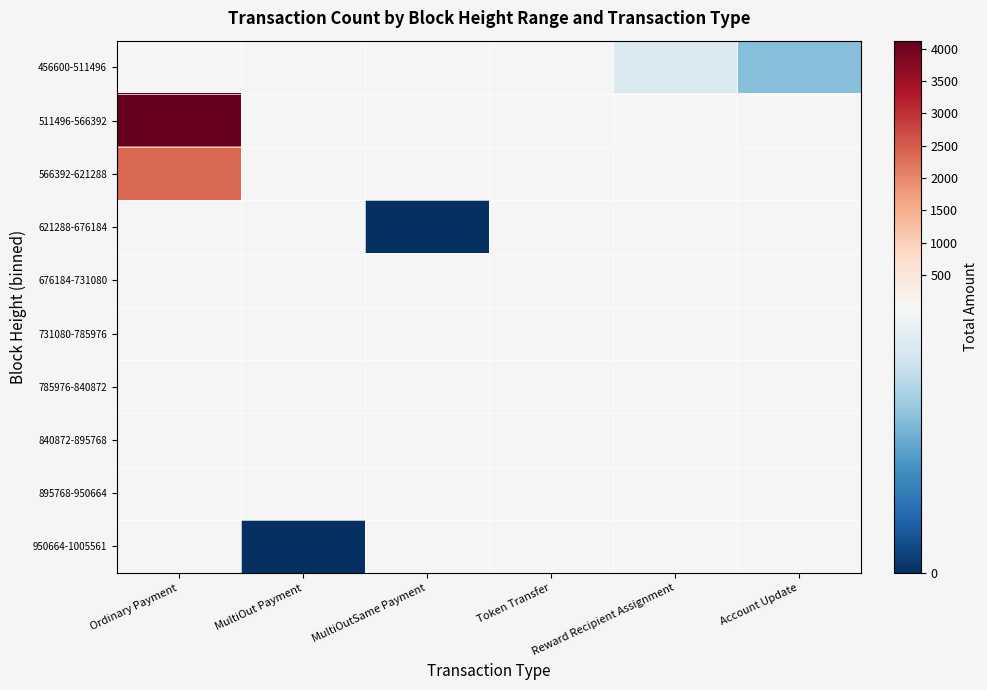

Between Reward Recipient Assignment and Account Update, which is larger?

Reward Recipient Assignment